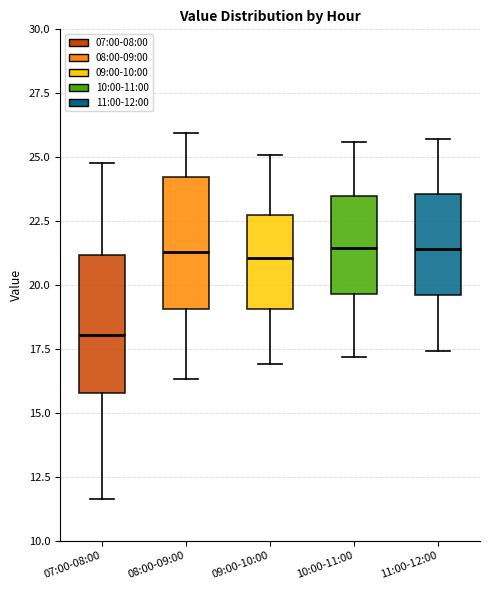

Reading left to right, read every box against the y-axis: the position of its median line, the range the box covers, and the ends of its whiskers. The values are not printed on the chart, so give them approximately, as read against the axis.

07:00-08:00: median 18.0, box 16.0 to 21.0, whiskers 11.5 to 25.0
08:00-09:00: median 21.5, box 19.0 to 24.0, whiskers 16.5 to 26.0
09:00-10:00: median 21.0, box 19.0 to 23.0, whiskers 17.0 to 25.0
10:00-11:00: median 21.5, box 19.5 to 23.5, whiskers 17.0 to 25.5
11:00-12:00: median 21.5, box 19.5 to 23.5, whiskers 17.5 to 25.5